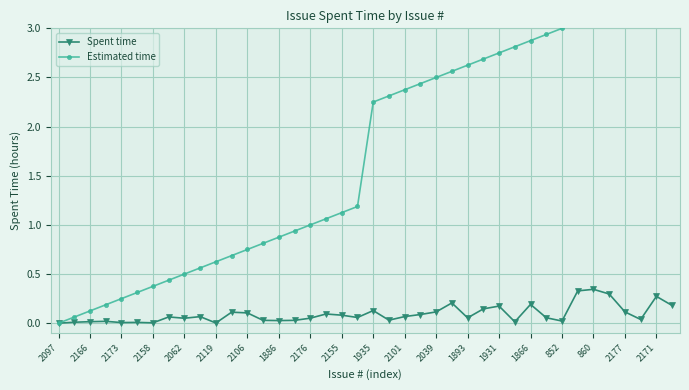

True or false: Spent time has more than 0 points higher than both neighbors.

True